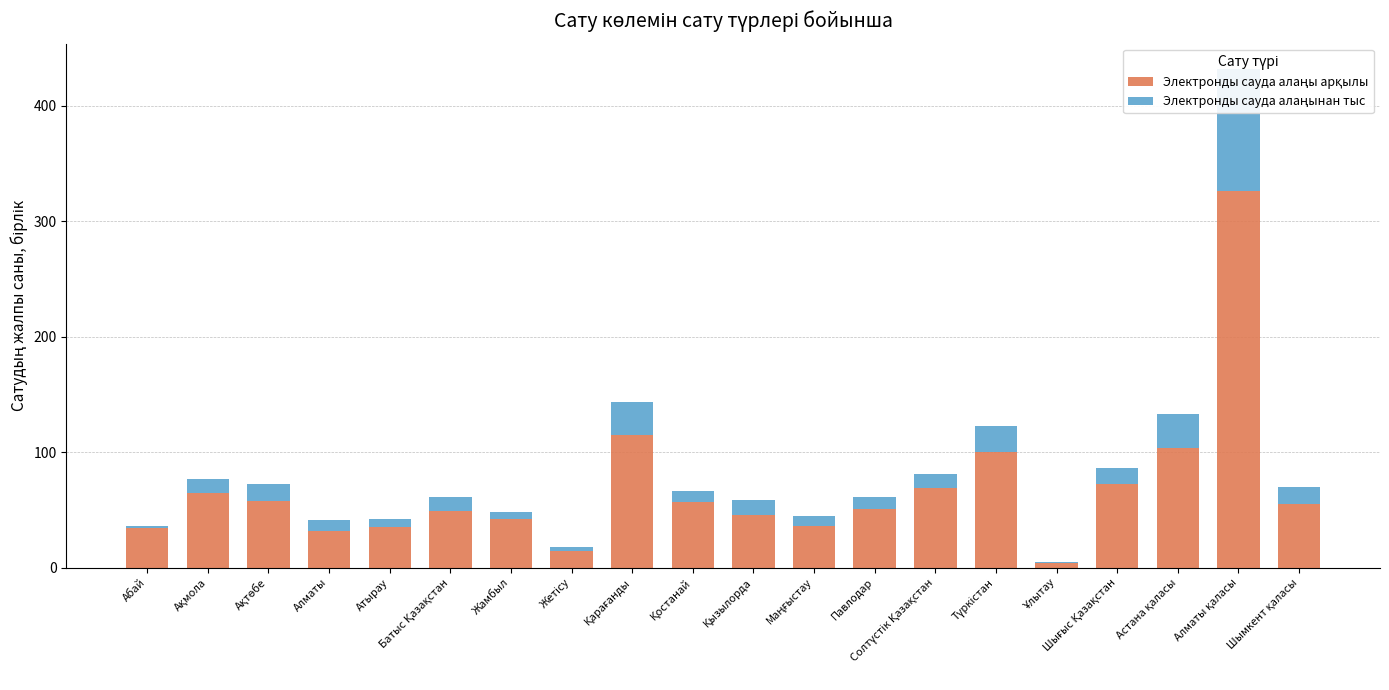

At which label does Электронды сауда алаңы арқылы first exceed 55?

Ақмола